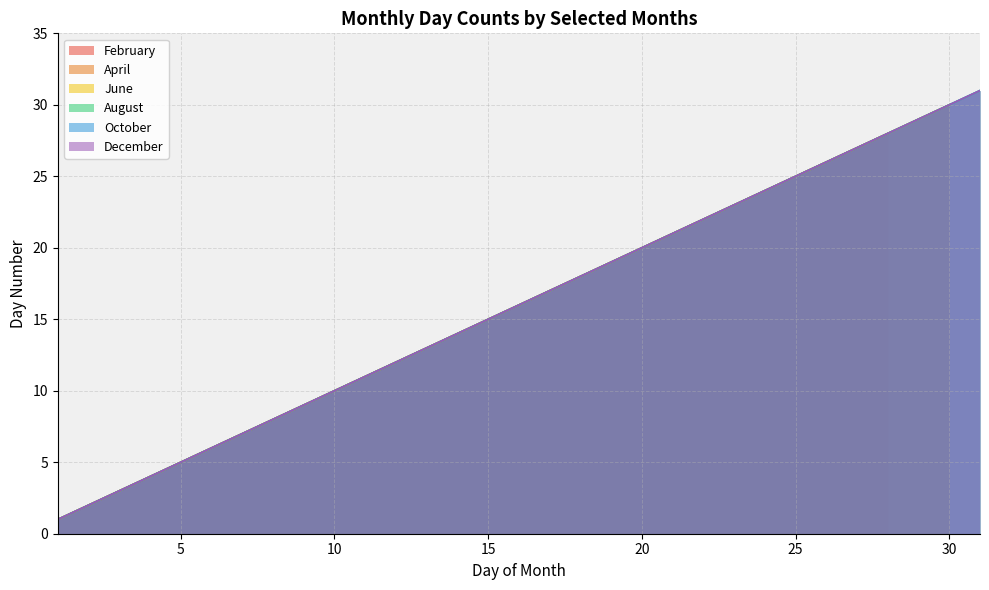

List the series in order of their peak value, highest first.

February, April, June, August, October, December